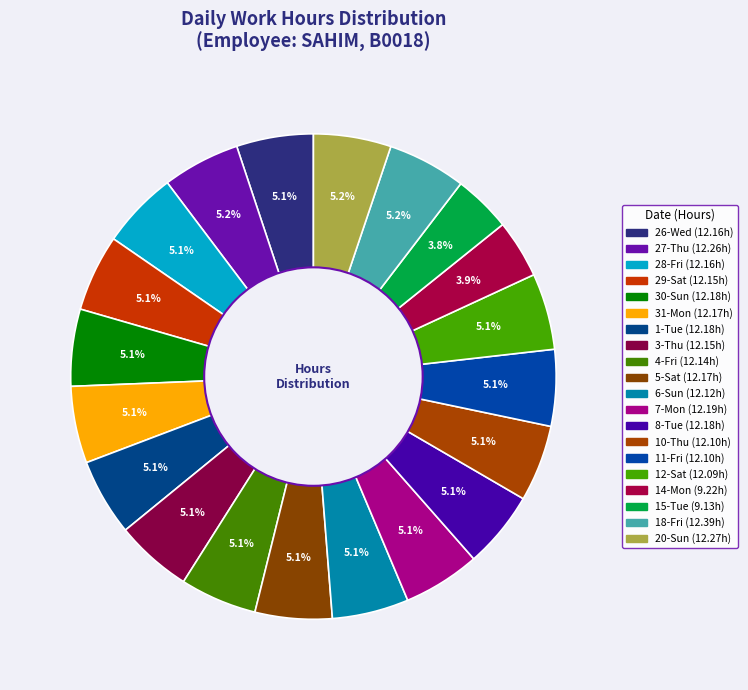

What percentage is the 4-Fri slice, to the nearest percent?

5%